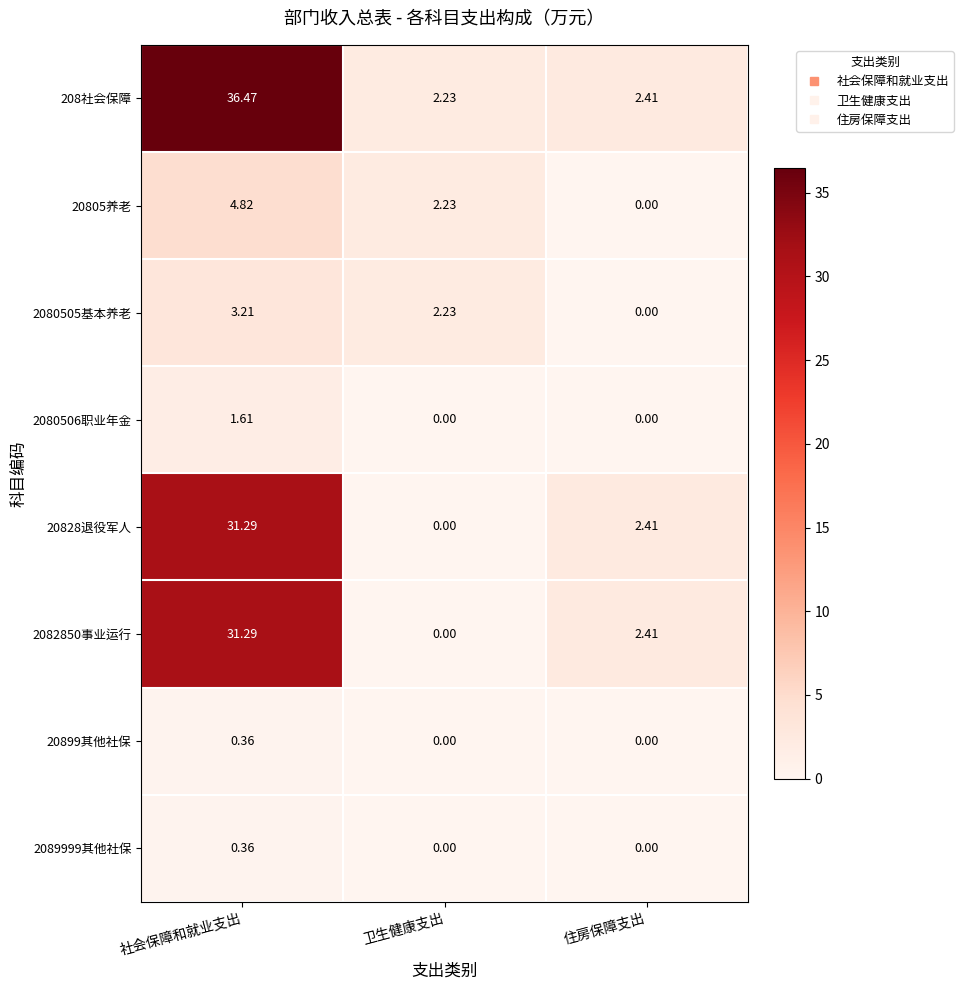

At which label does 2082850事业运行 first exceed 2?

社会保障和就业支出